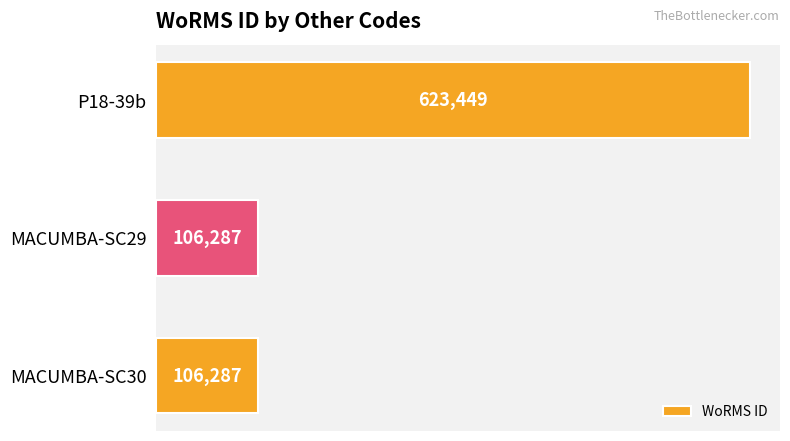

What is the average value?

278674